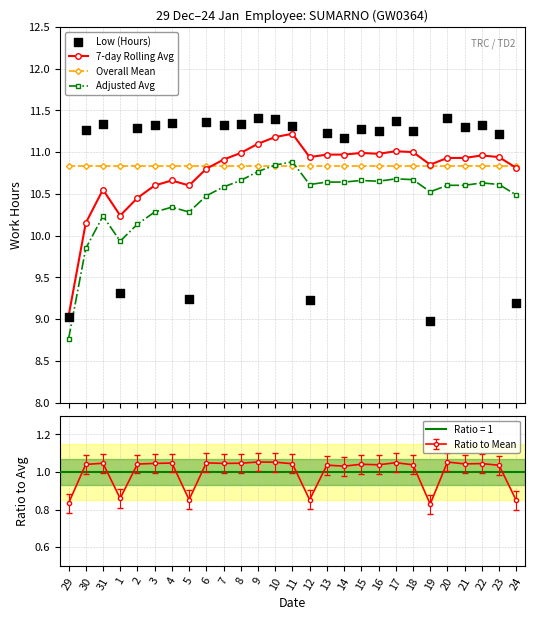

Which series has the largest total across all categories?

Overall Mean